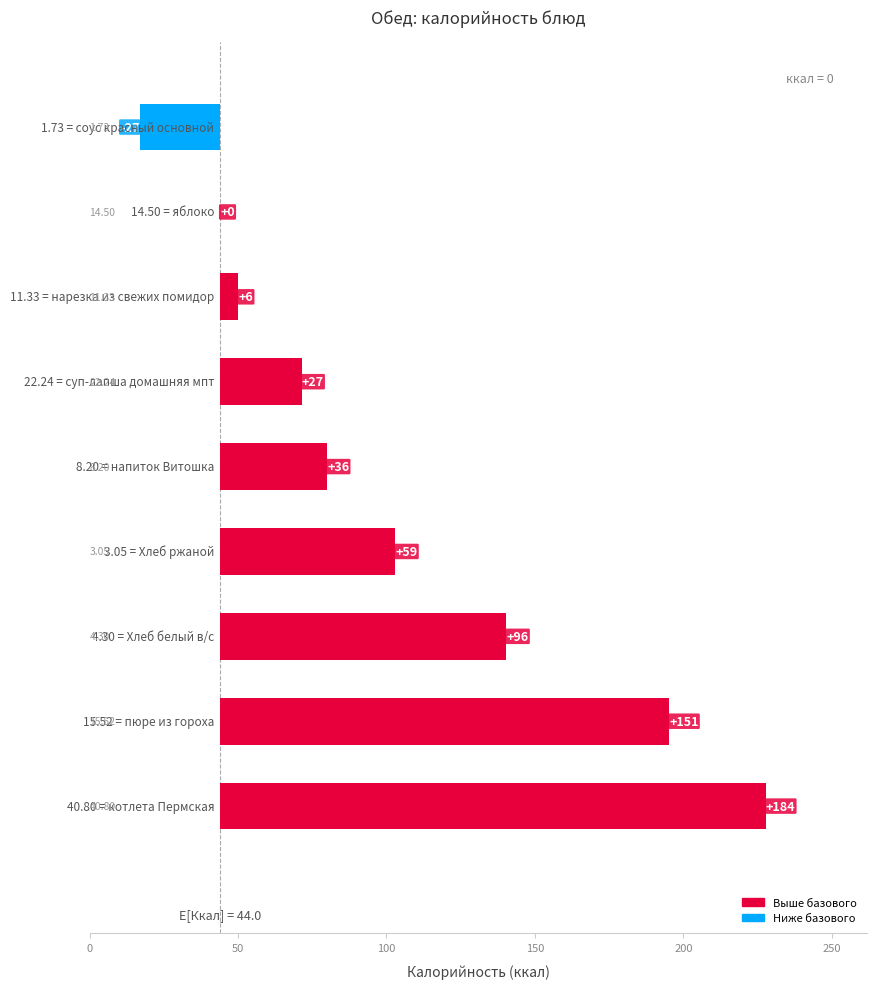

Reading right to left, extract all data points from this chart.

-27.1	0.0	6.2	27.4	36.0	59.0	96.4	151.2	183.7